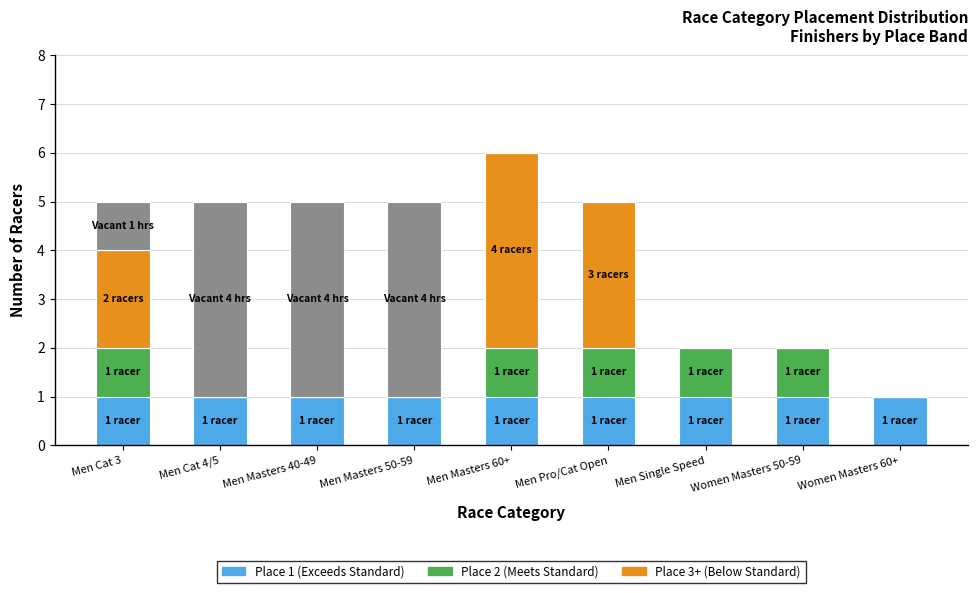

Between Women Masters 60+ and Men Masters 60+, which is larger?

Women Masters 60+